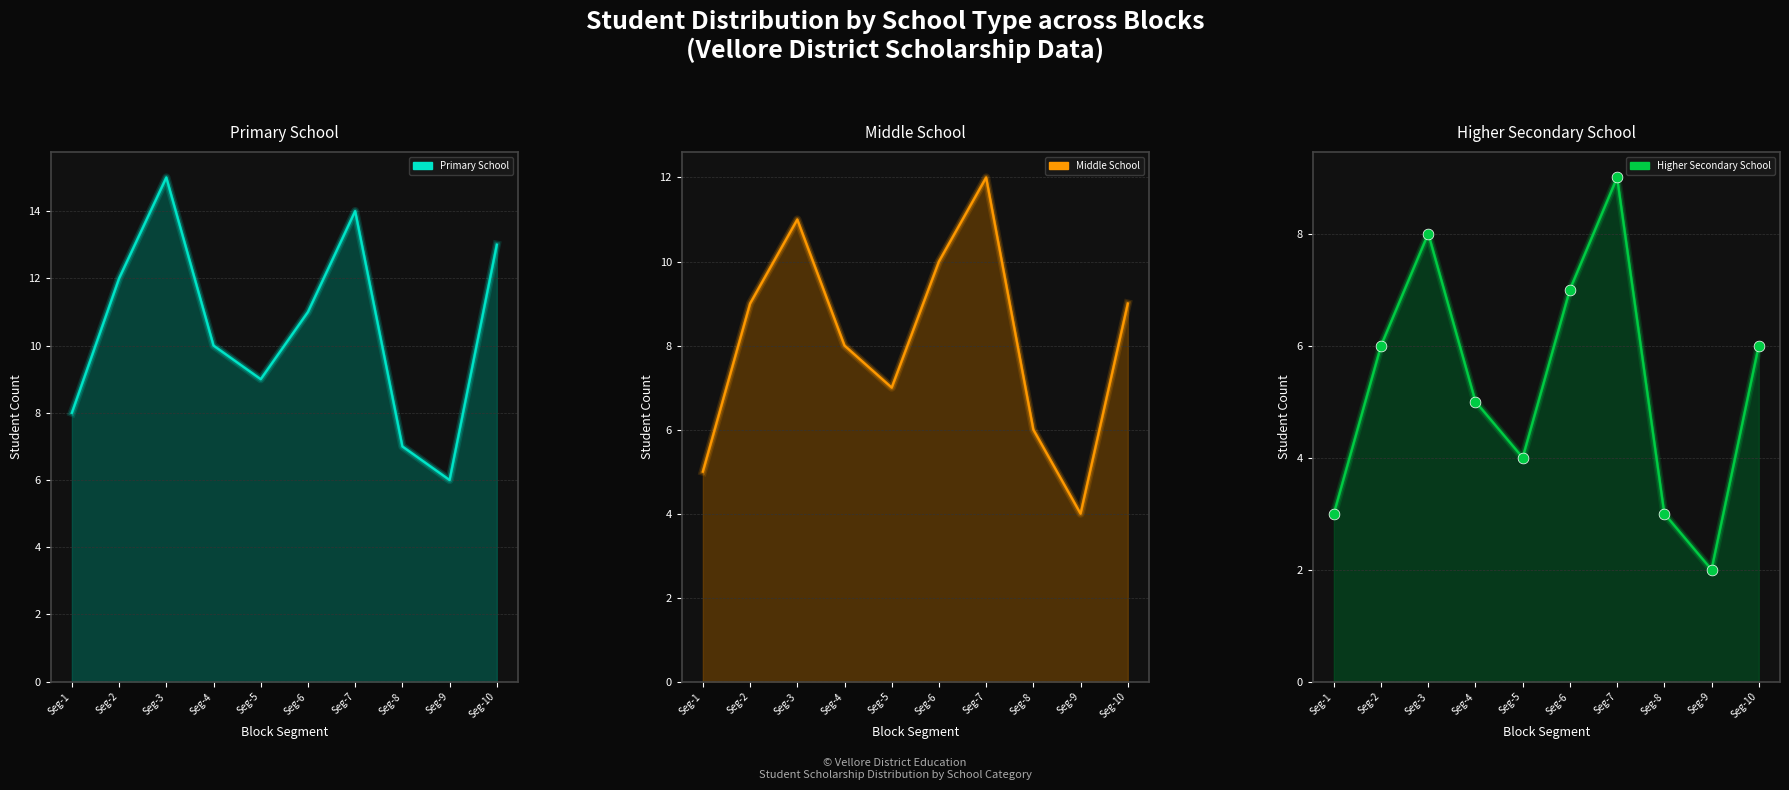

Which series contains the lowest Y value?

Higher Secondary School